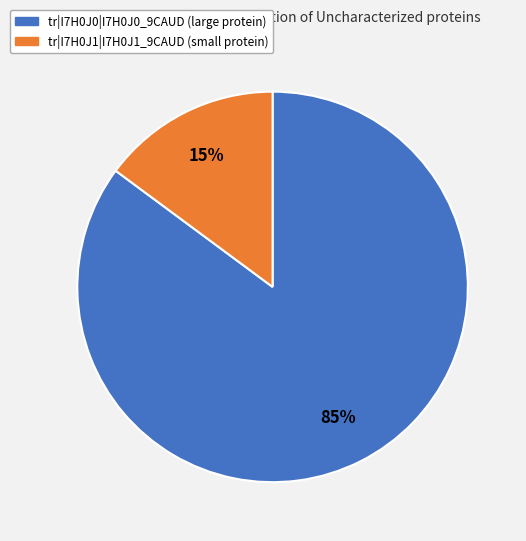

What percentage is the tr|I7H0J1|I7H0J1_9CAUD slice, to the nearest percent?

15%